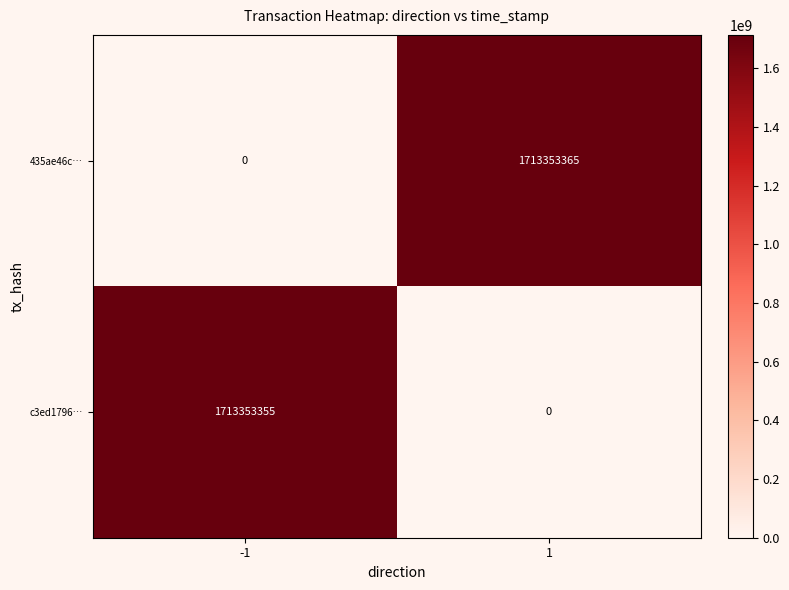

Rank the series at 1 from lowest to highest value.

c3ed1796…, 435ae46c…